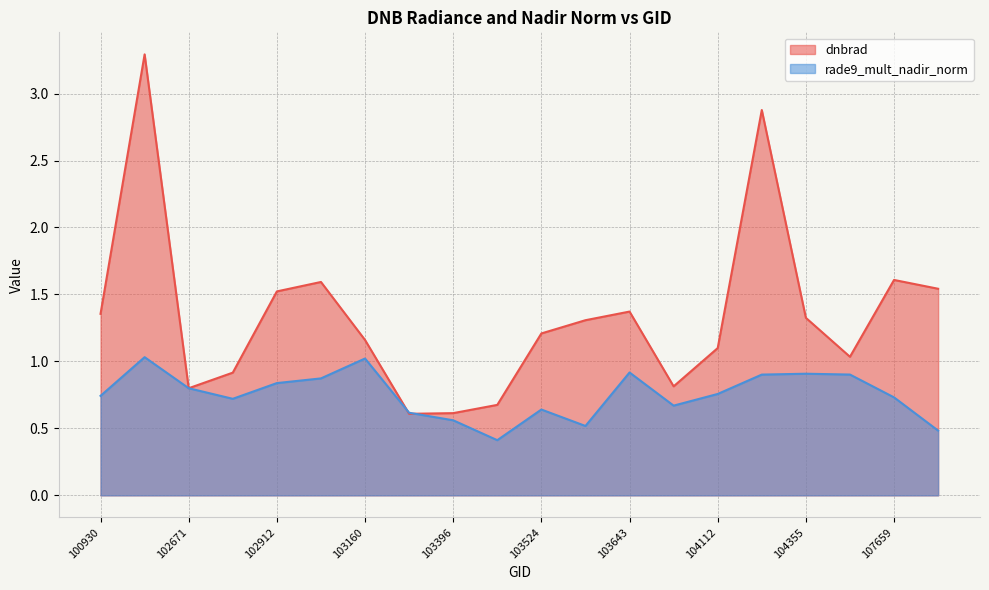

At how many categories does at least one series exceed 1?

14